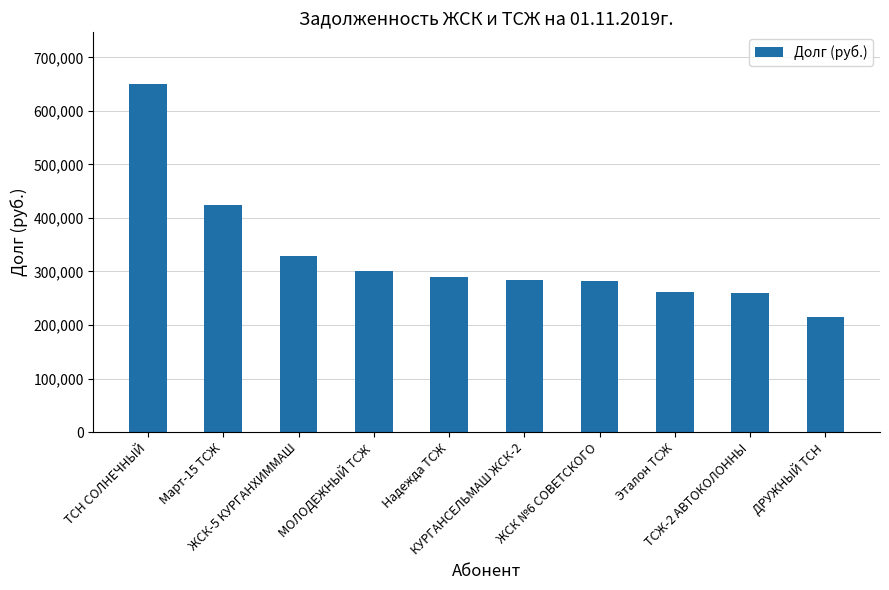

Read the value at ТСЖ-2 АВТОКОЛОННЫ.

260048.7